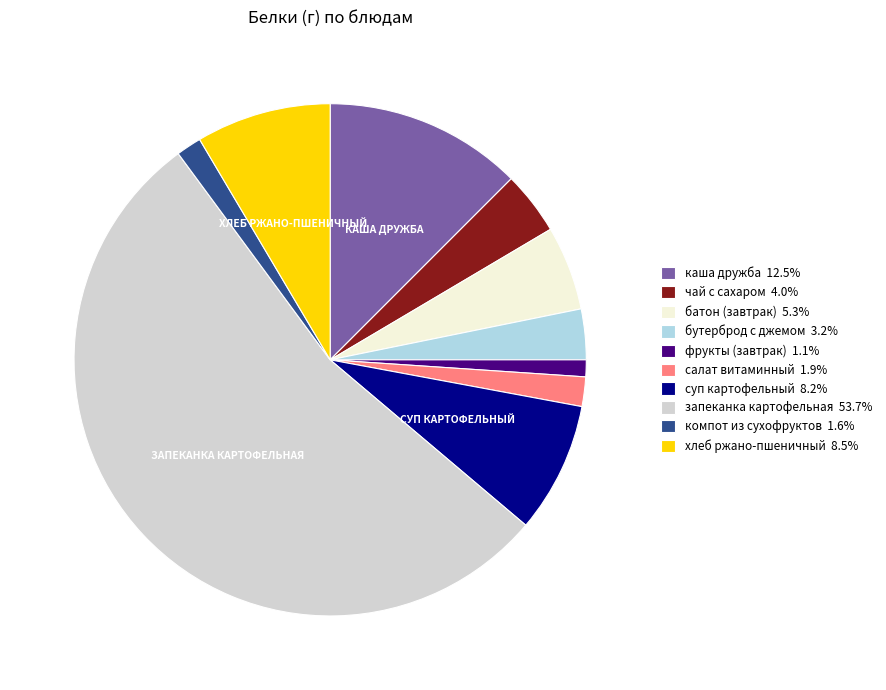

Is there any slice that represents more than half of the pie?

Yes